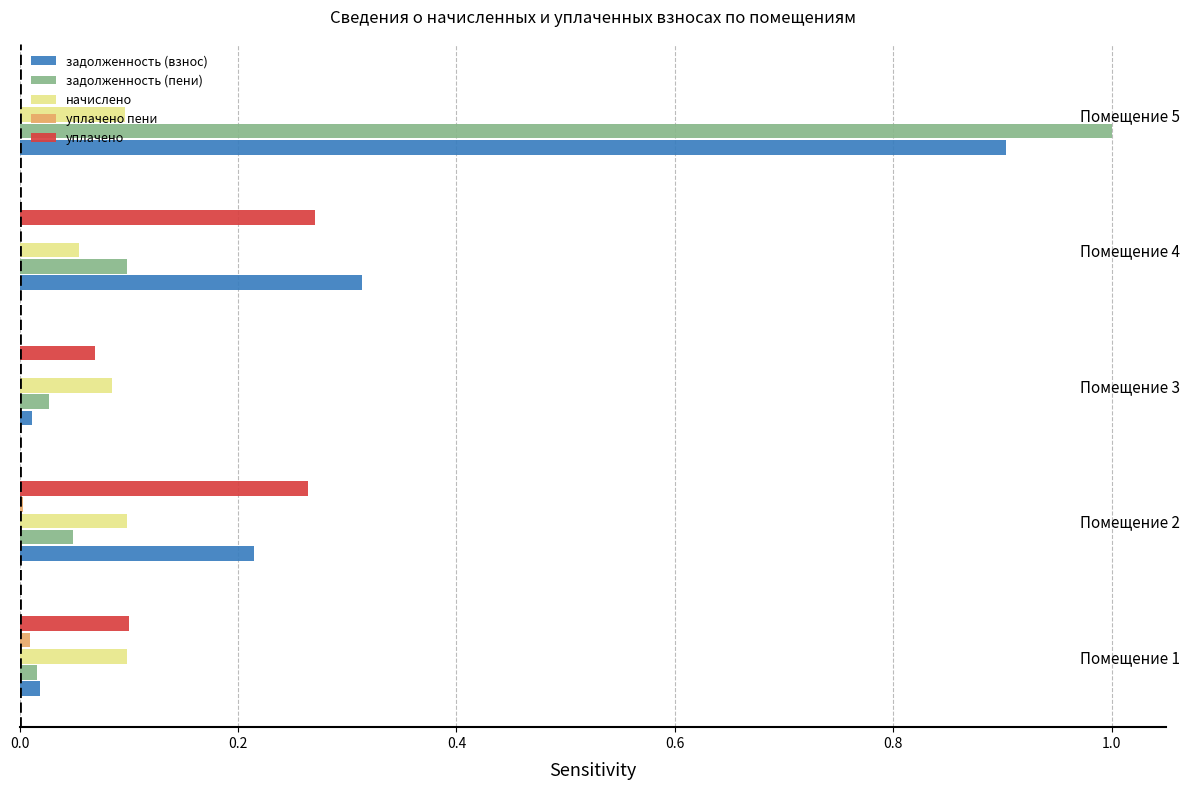

Between Помещение 4 and Помещение 5, which series saw the biggest shift?

задолженность (пени)